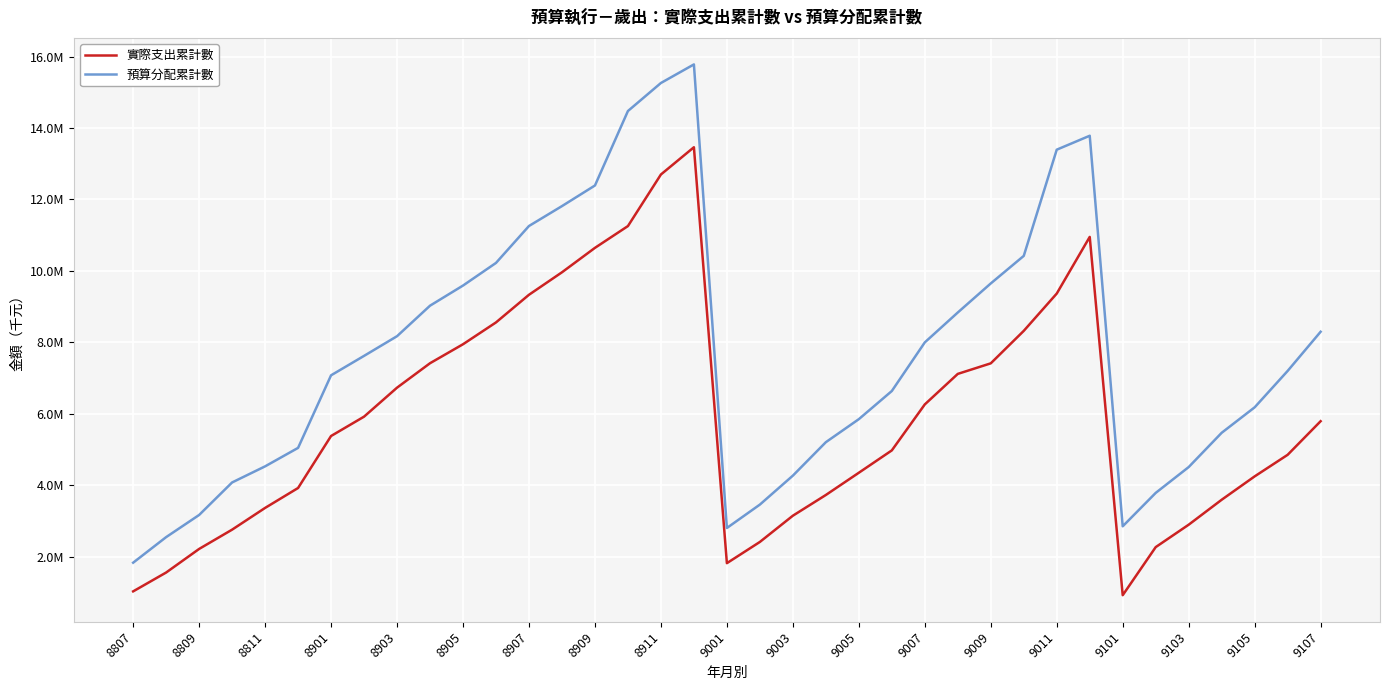

What are all the series names shown in the legend?

實際支出累計數, 預算分配累計數